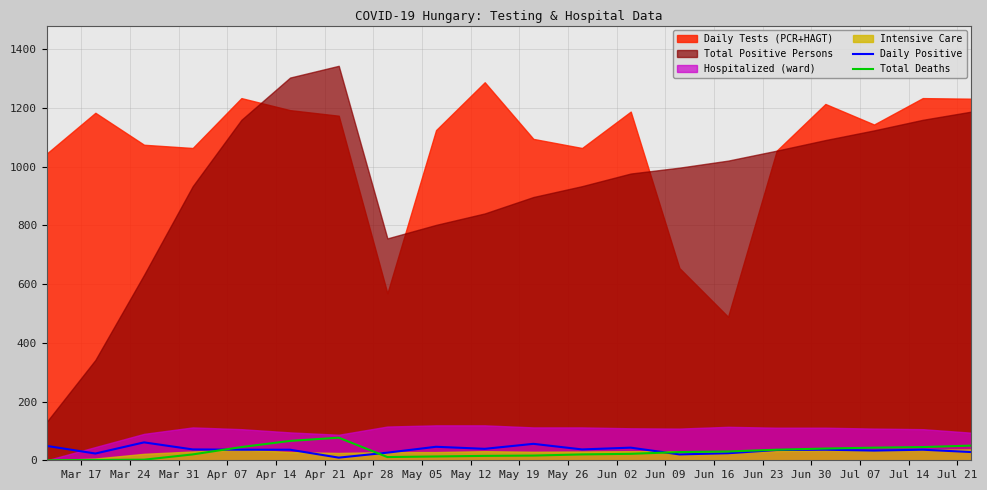

What is the label of the 1st point from the left?

Mar 17